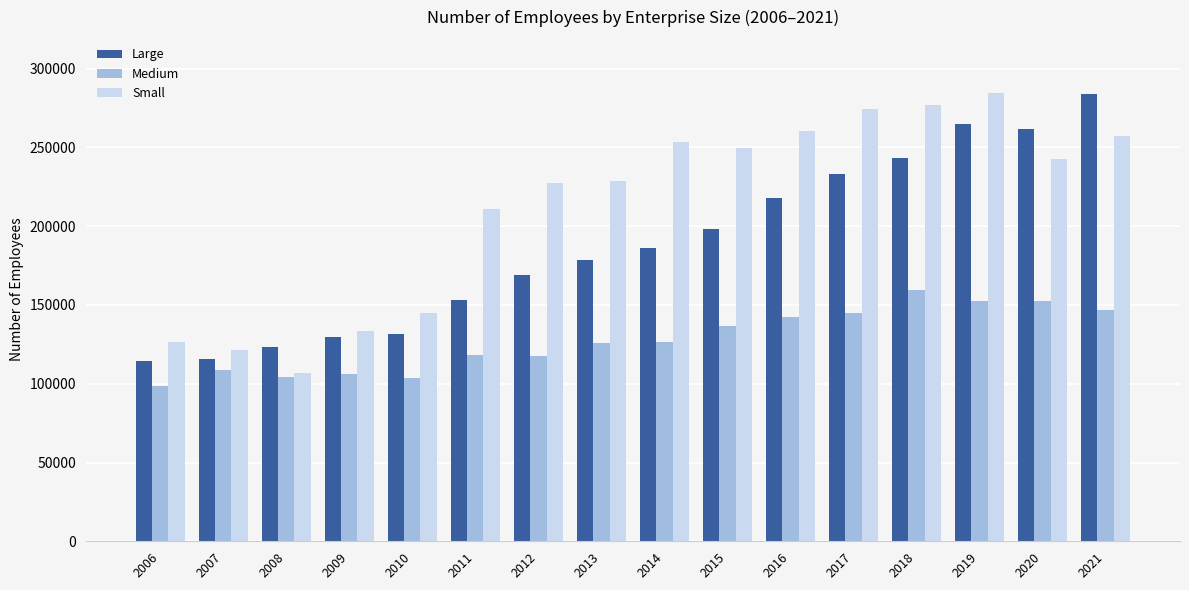

What is the minimum value shown in the chart?

98866